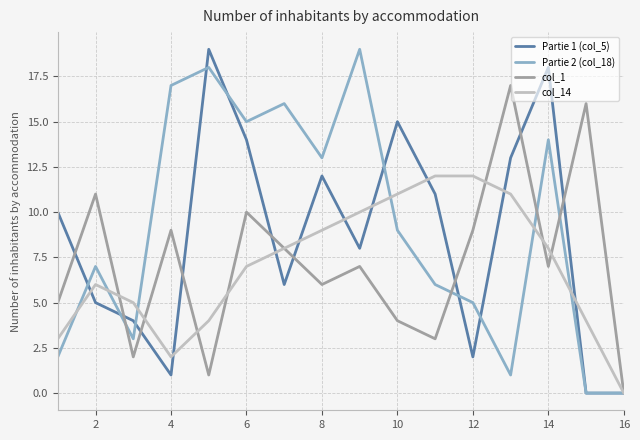

Count the number of categories in the chart.

16